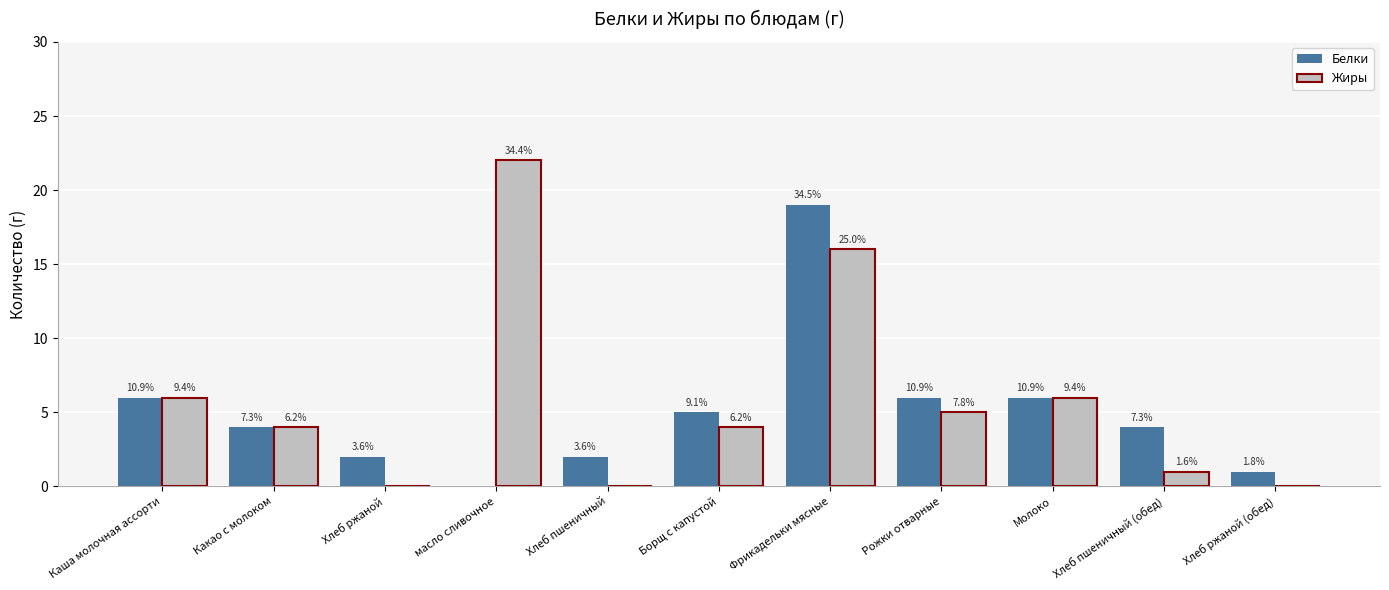

What are all the series names shown in the legend?

Белки, Жиры